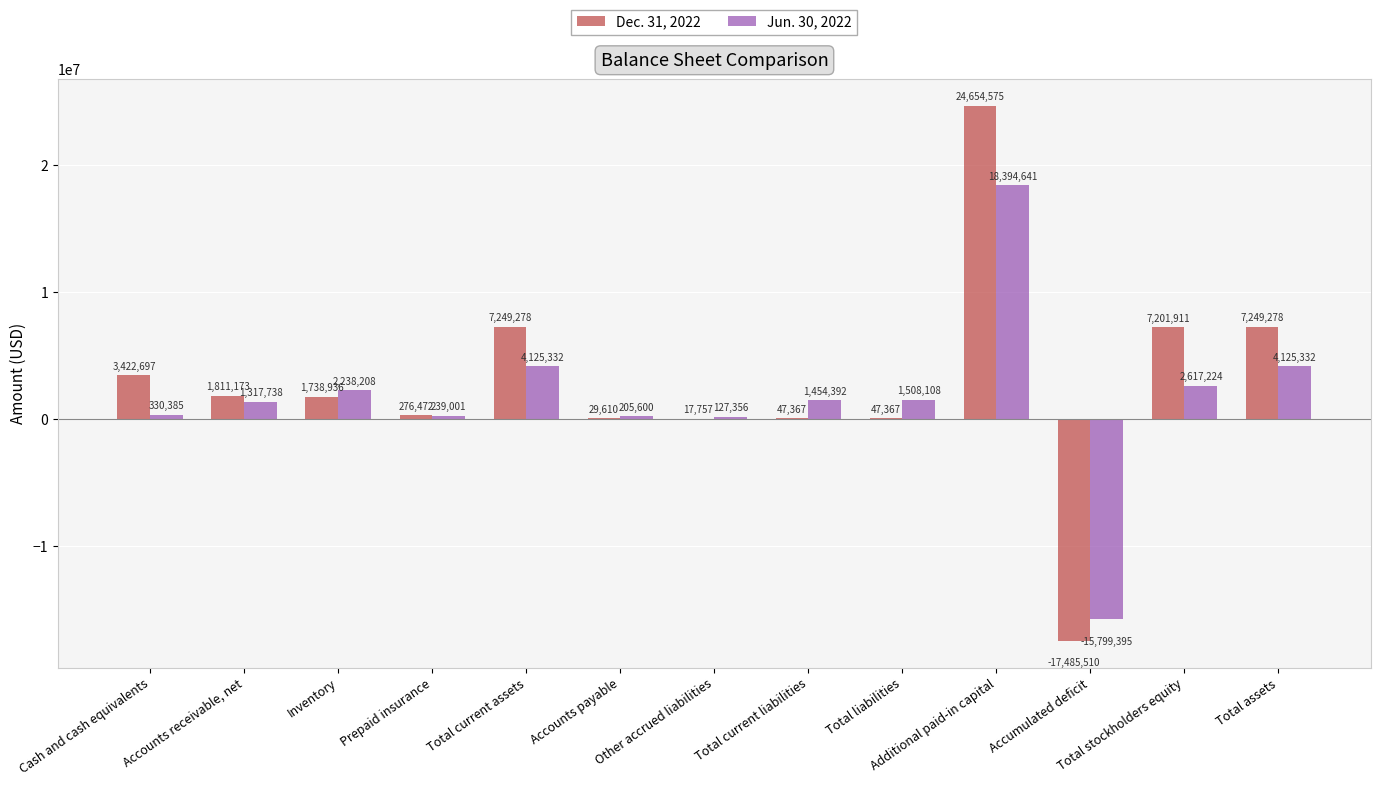

Reading left to right, extract all data points from this chart.

Dec. 31, 2022: 3422697	1811173	1738936	276472	7249278	29610	17757	47367	47367	24654575	-17485510	7201911	7249278
Jun. 30, 2022: 330385	1317738	2238208	239001	4125332	205600	127356	1454392	1508108	18394641	-15799395	2617224	4125332